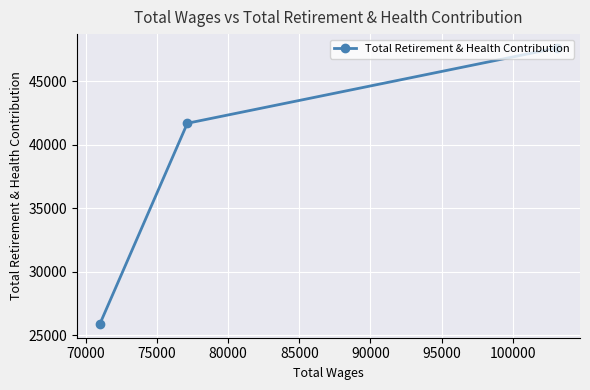

What is the value of the 2nd point from the left?

41699